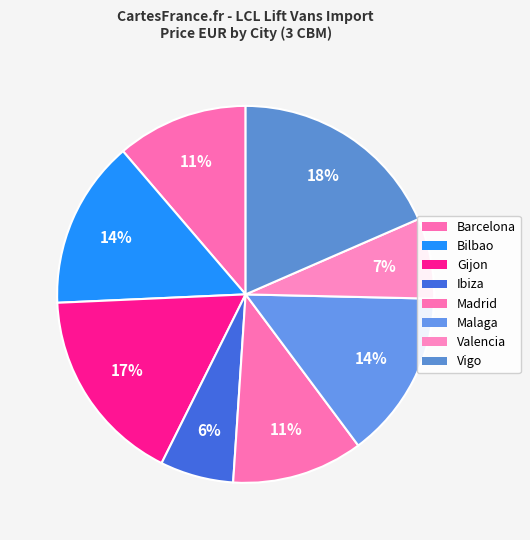

Rank the categories by value from highest to lowest.

Vigo, Gijon, Bilbao, Malaga, Barcelona, Madrid, Valencia, Ibiza